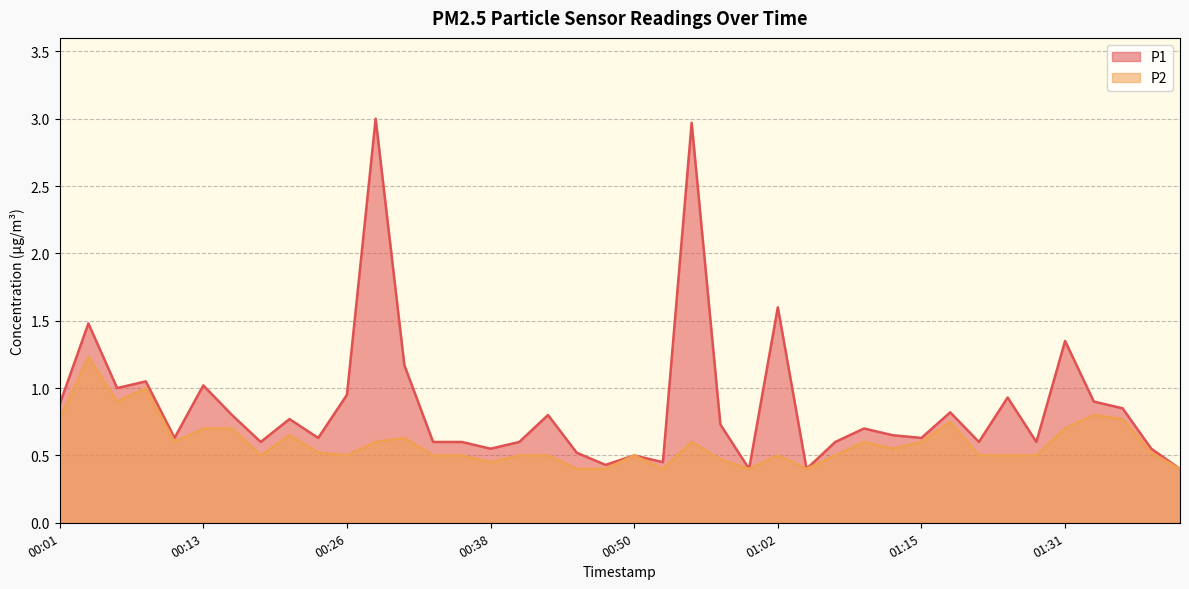

How many distinct data groups are displayed?

2